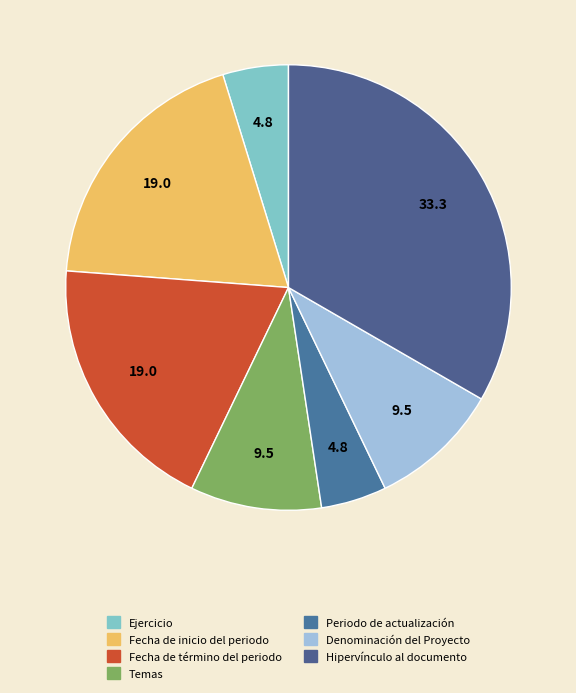

To the nearest percent, what is the difference between the Periodo de actualización and Temas slice percentages?

5%